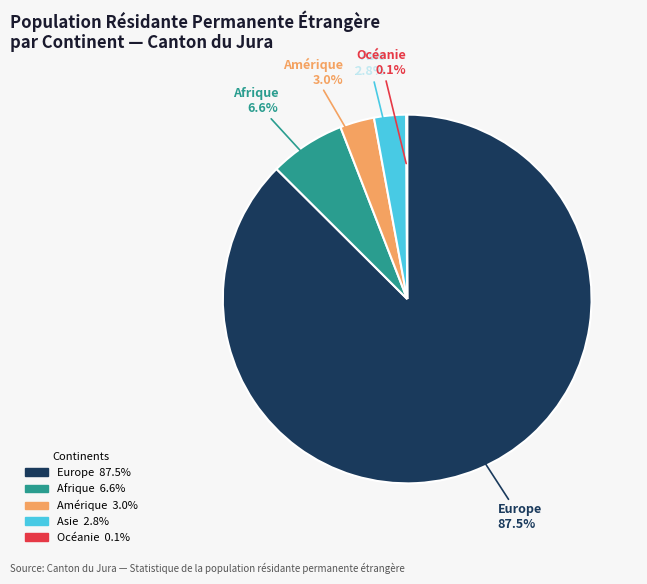

Which category accounts for the majority?

Europe